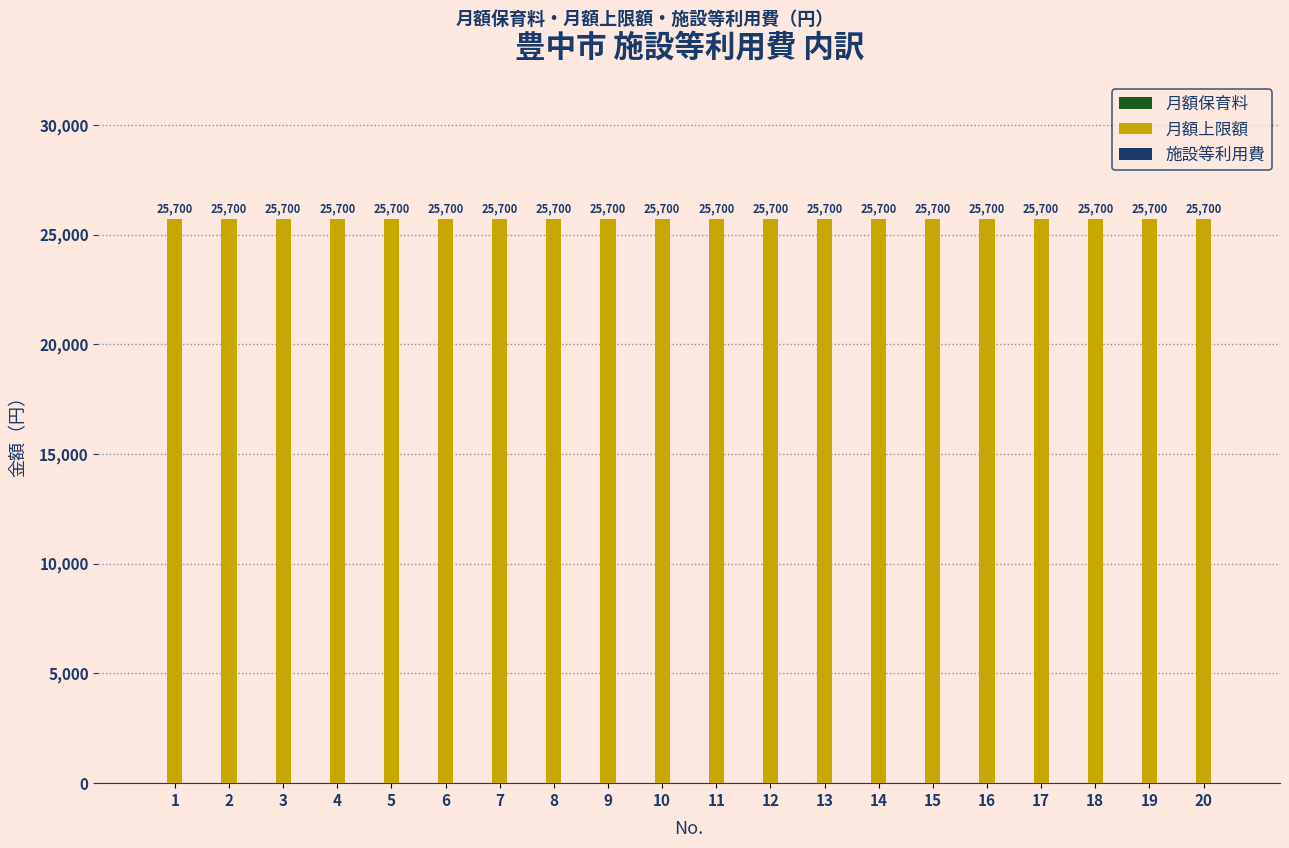

The 施設等利用費 series shows 0 at 6. True or false?

True